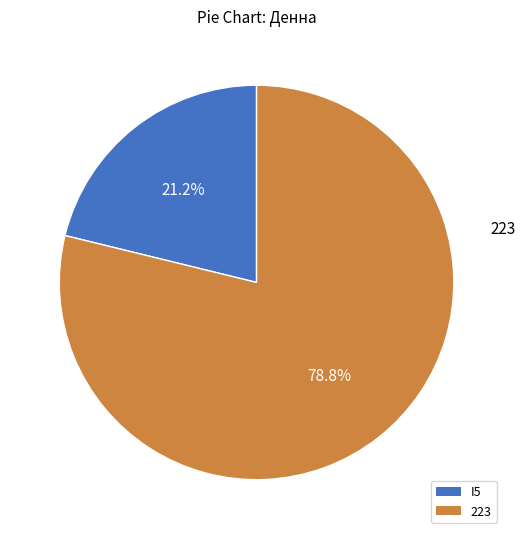

The 223 slice represents 79% of the pie. True or false?

True